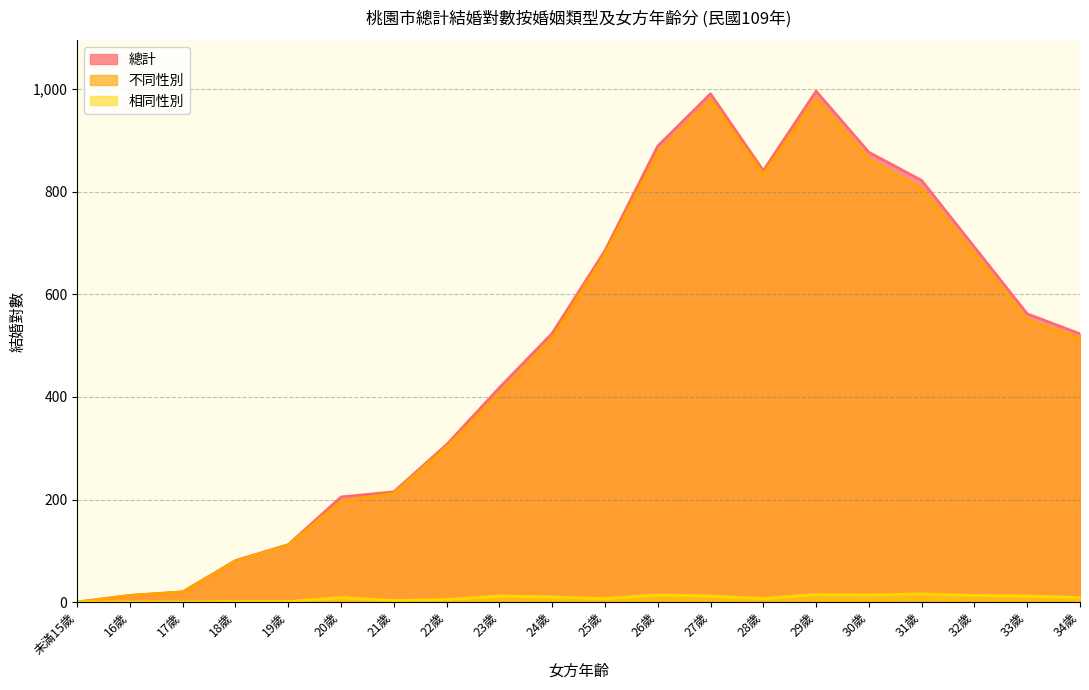

True or false: 相同性別 and 總計 cross at least once.

False